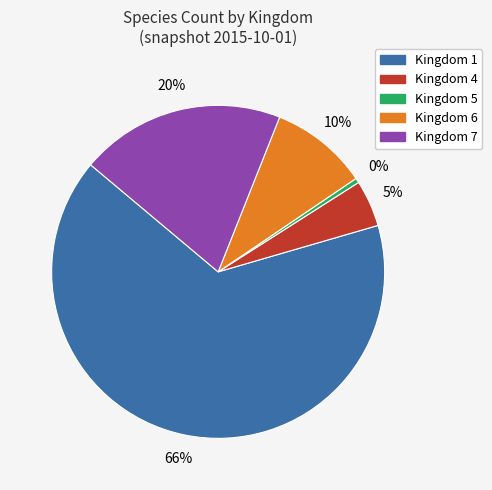

To the nearest percent, what is the average slice percentage?

20%